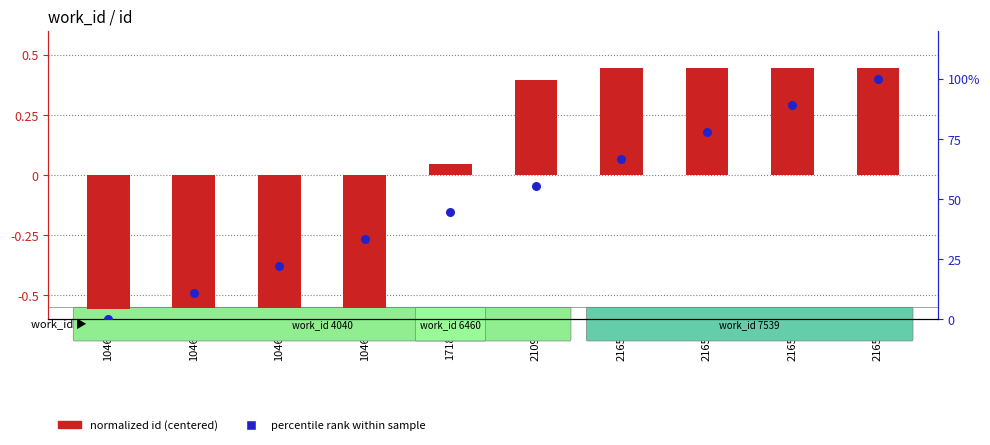

Which series contains the highest Y value?

percentile rank within sample